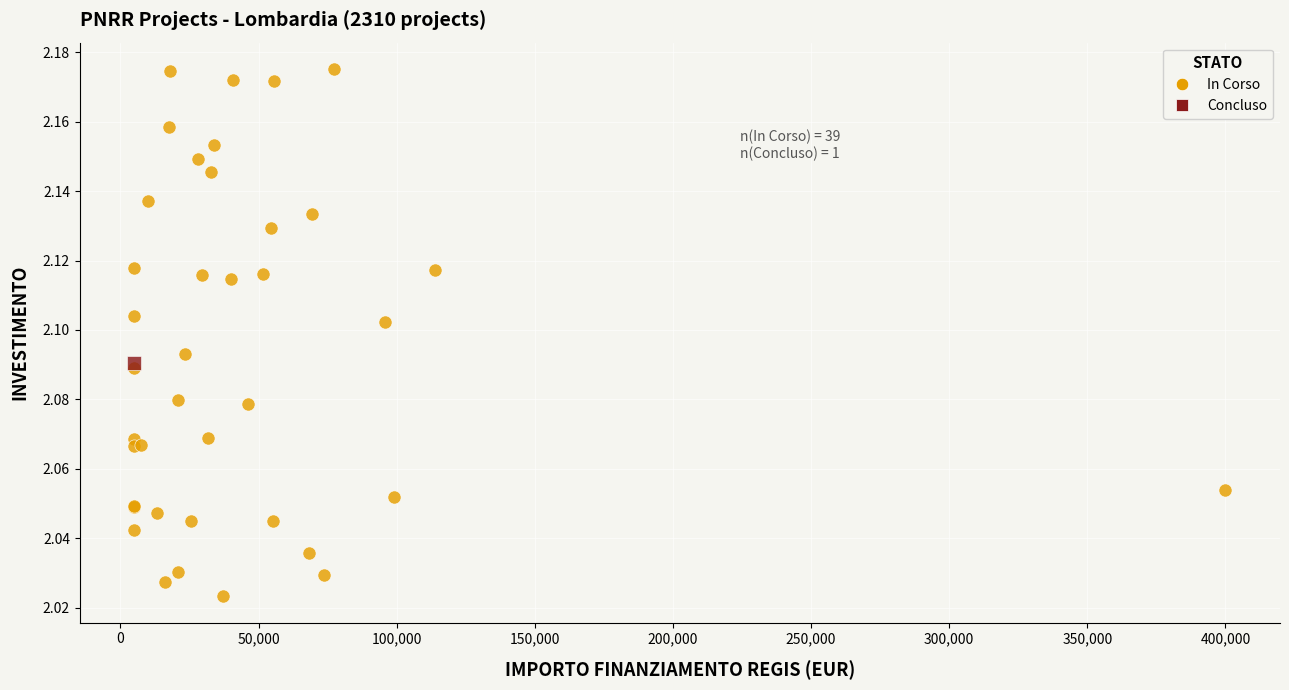

What are all the series names shown in the legend?

In Corso, Concluso